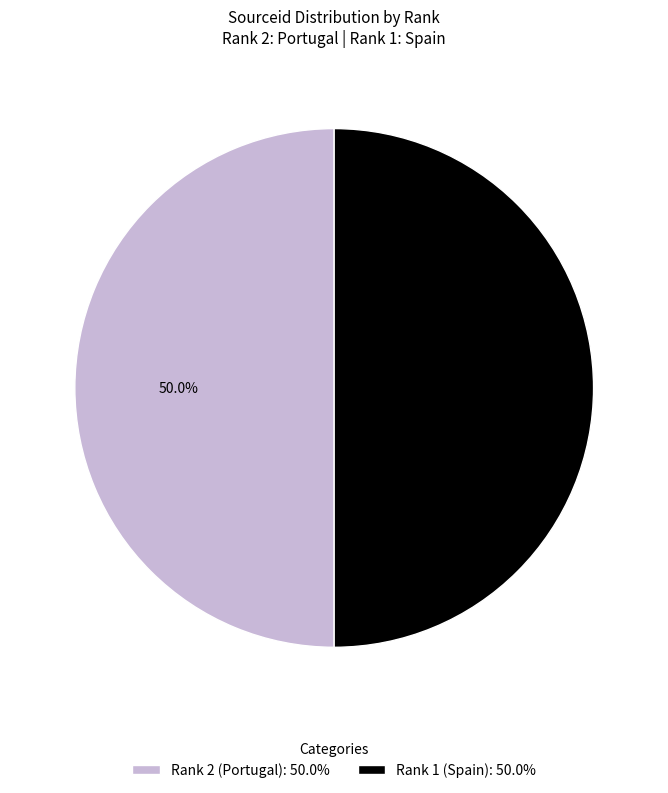

True or false: Rank 1 (Spain) accounts for 44% of the total.

False